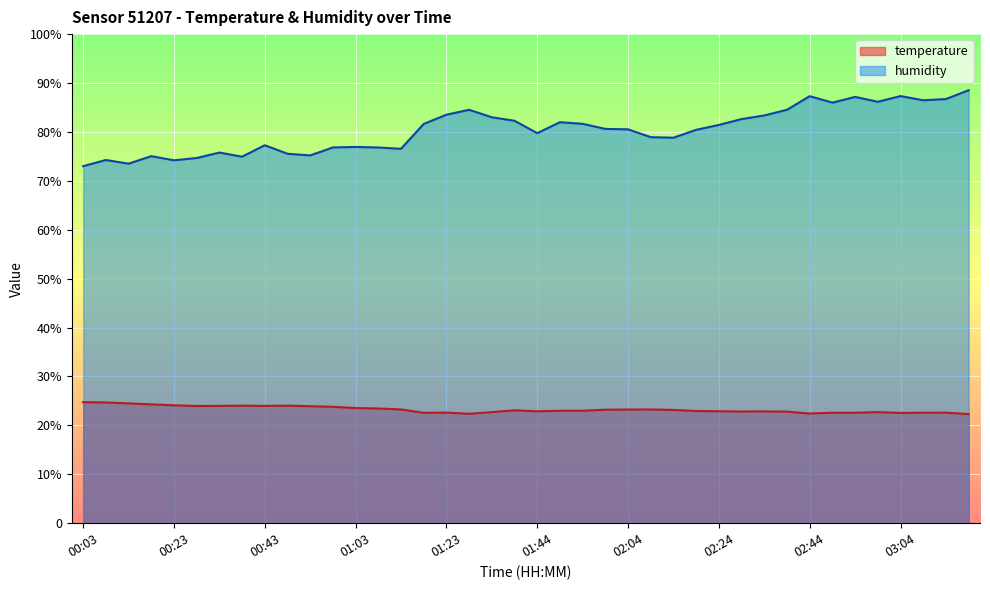

What is the sum of the humidity values at 03:09 and 01:08?

163.3